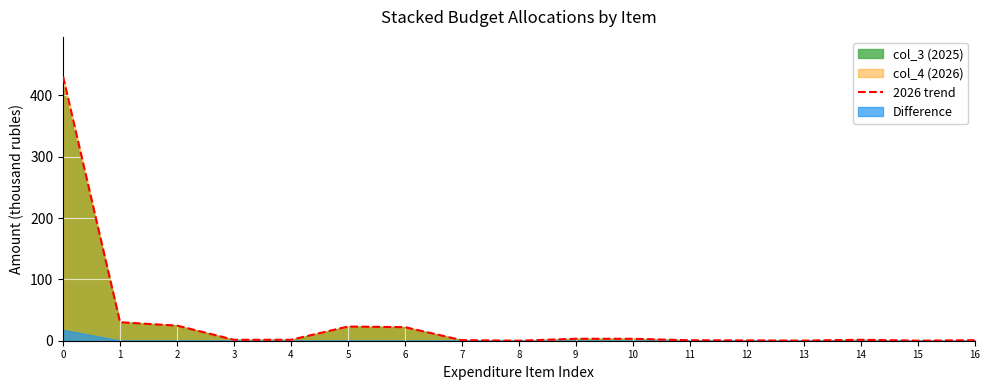

At which category does the data reach its first local peak?

5